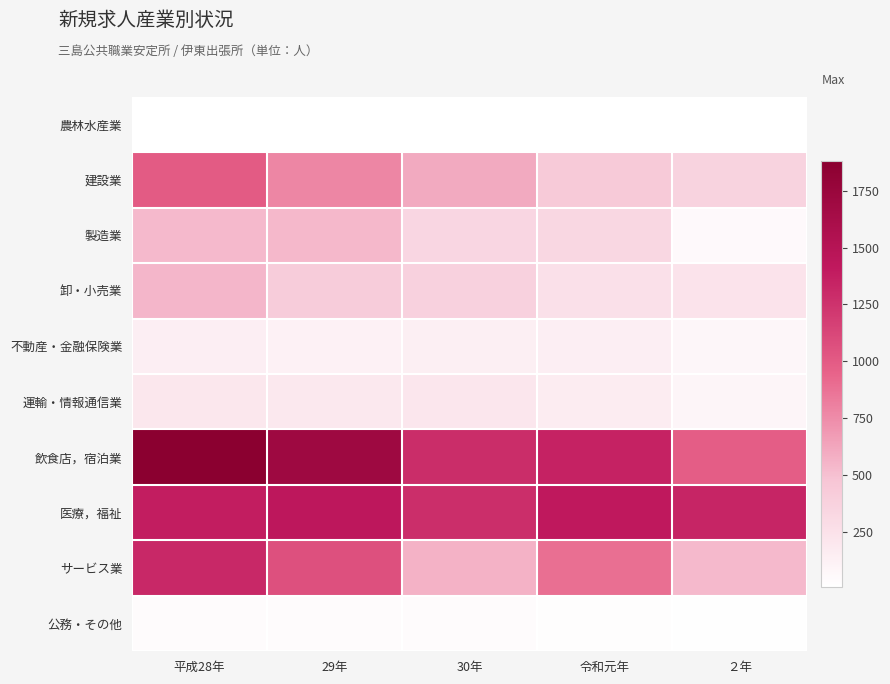

Which has a higher value, 平成28年 or 令和元年?

令和元年